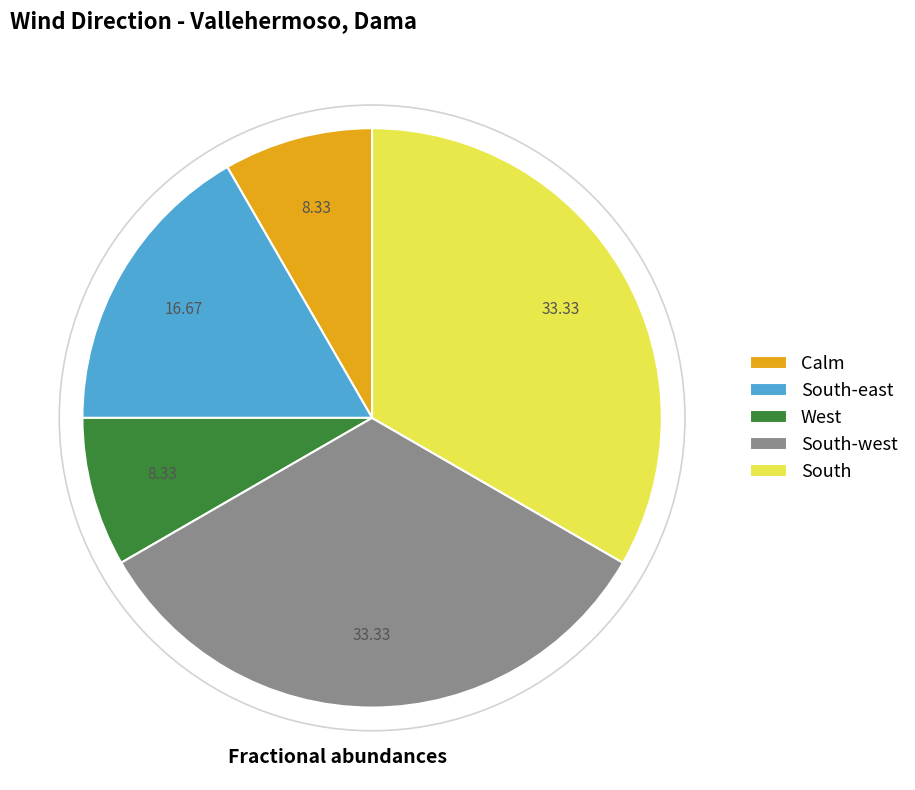

Which has a higher value, South-east or West?

South-east